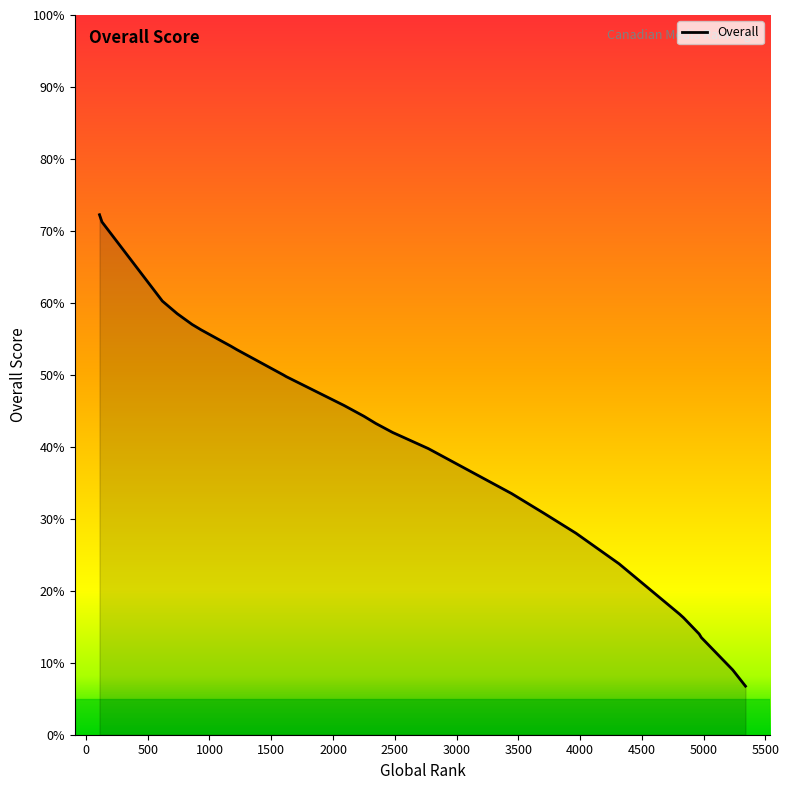

What is the label of the 26th point from the right?

2500